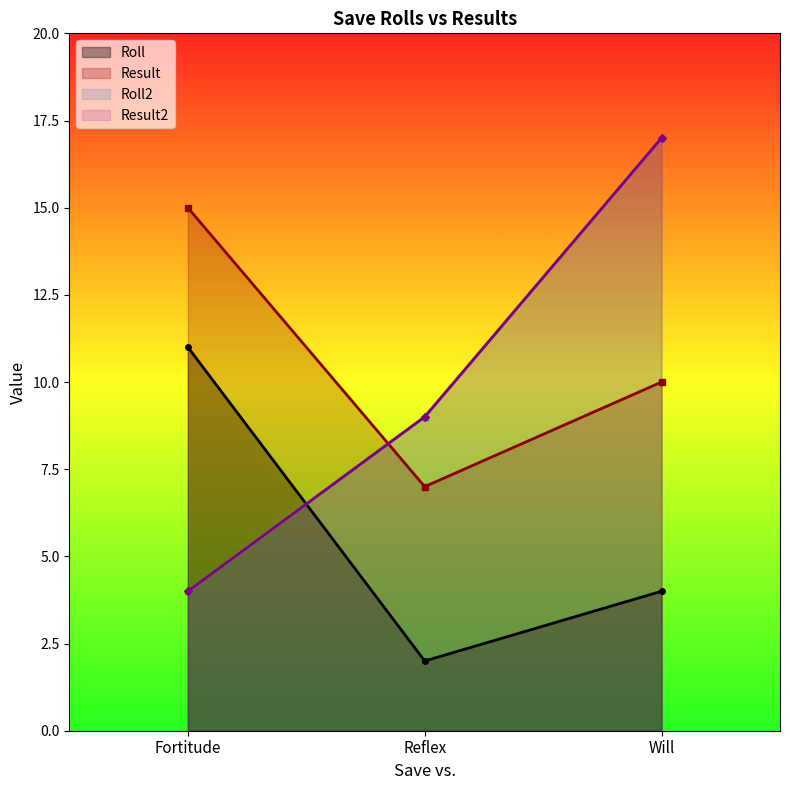

Which label corresponds to the largest value in the chart?

Will